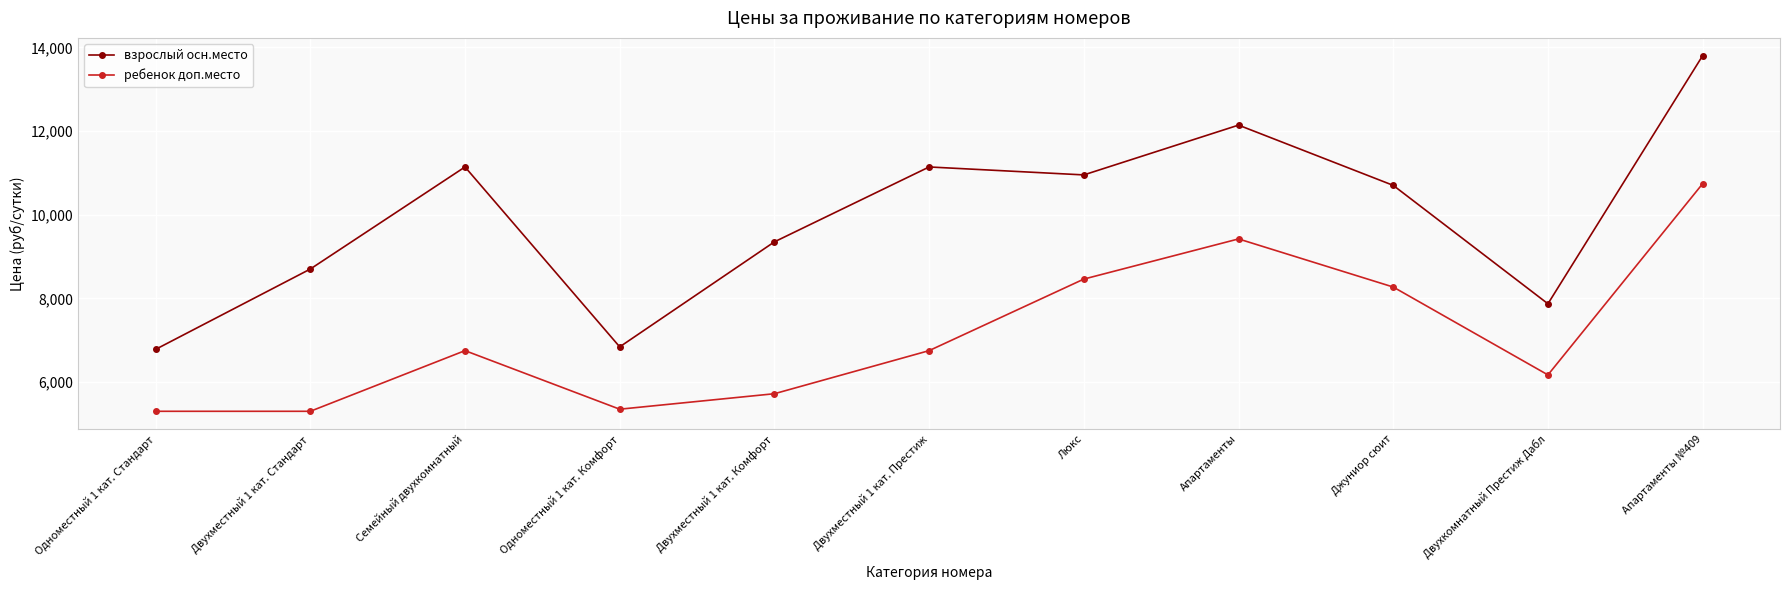

In ребенок доп.место, how many points are higher than both neighbors (excluding endpoints)?

2